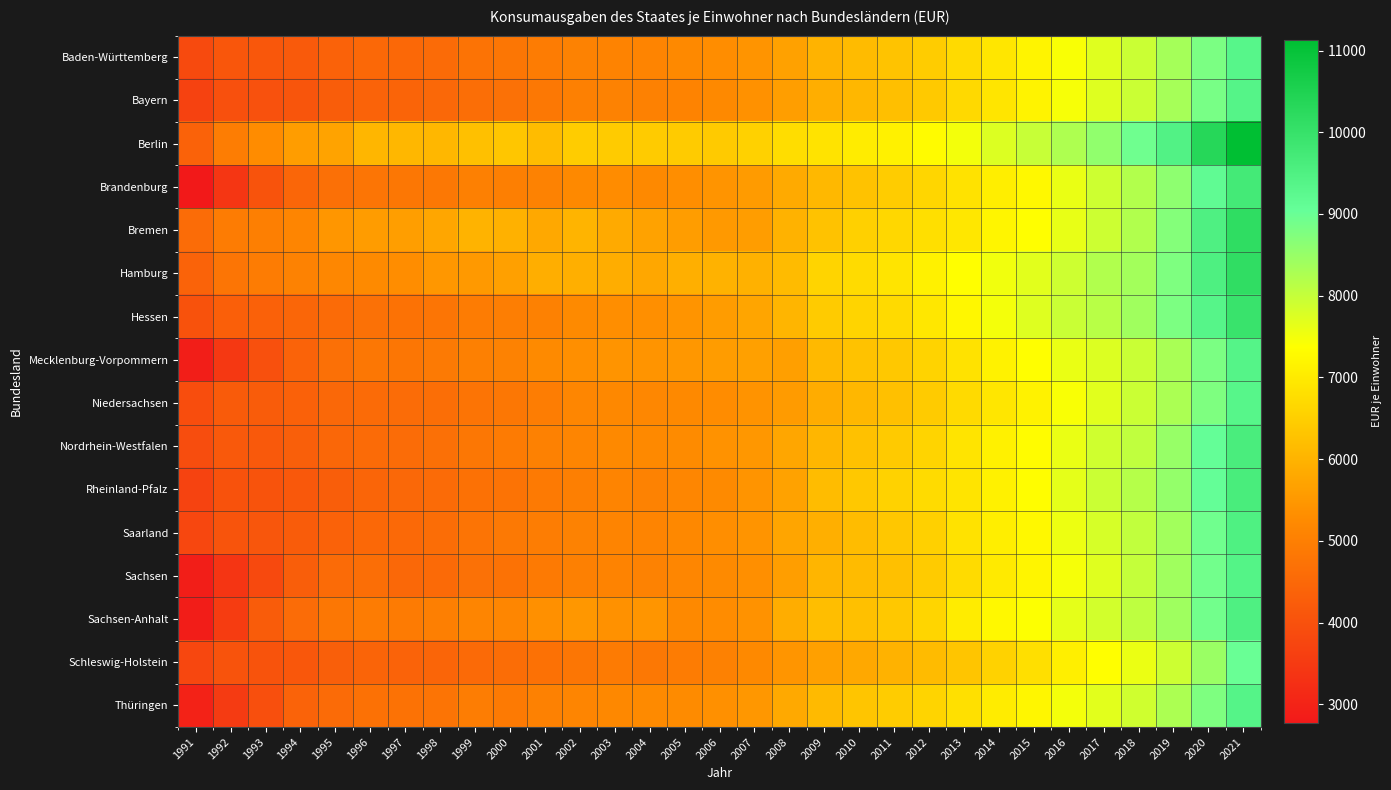

Count the number of data series in this chart.

16